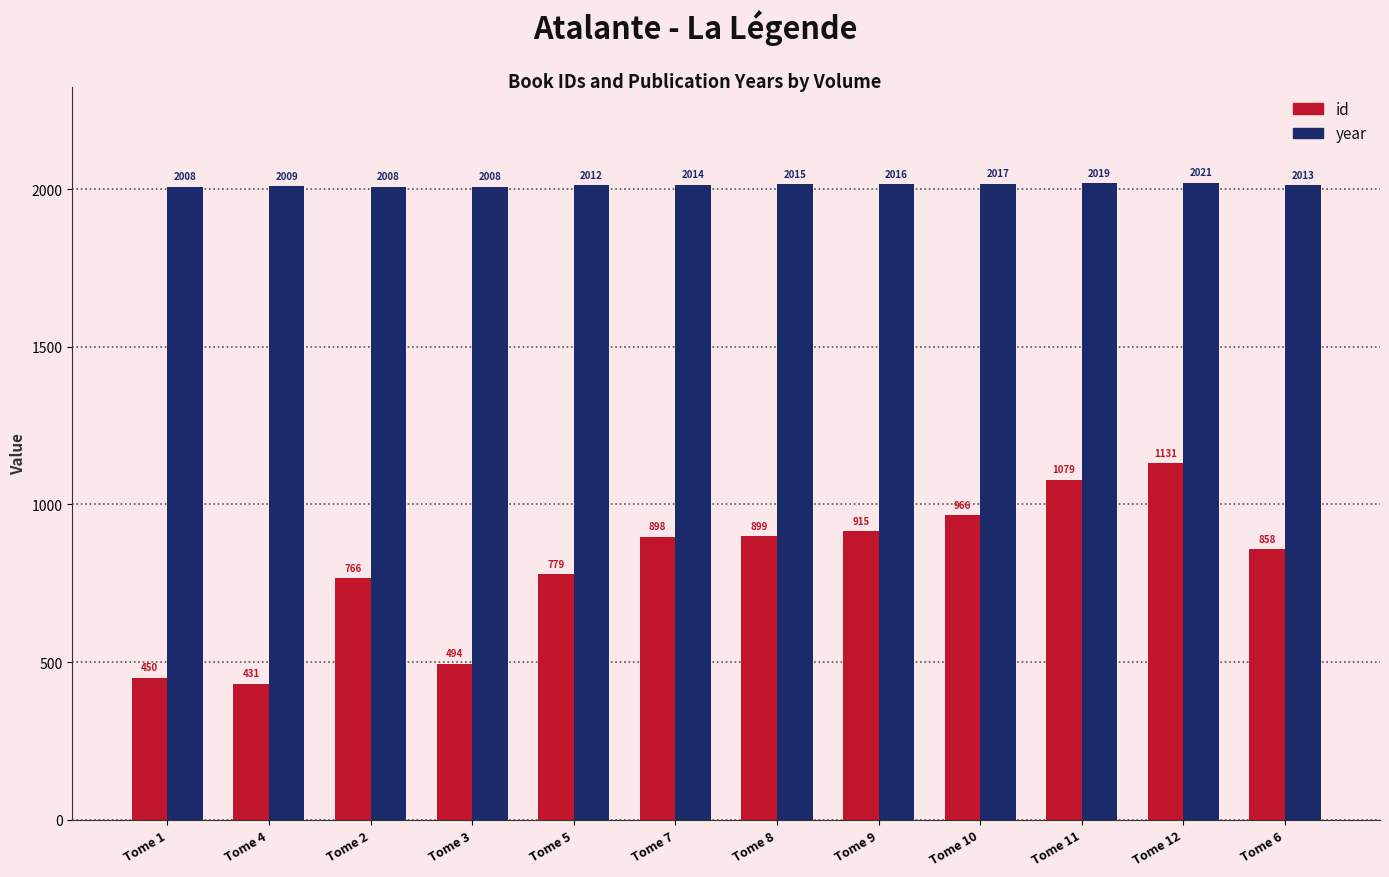

What is the highest value of the id series?

1131